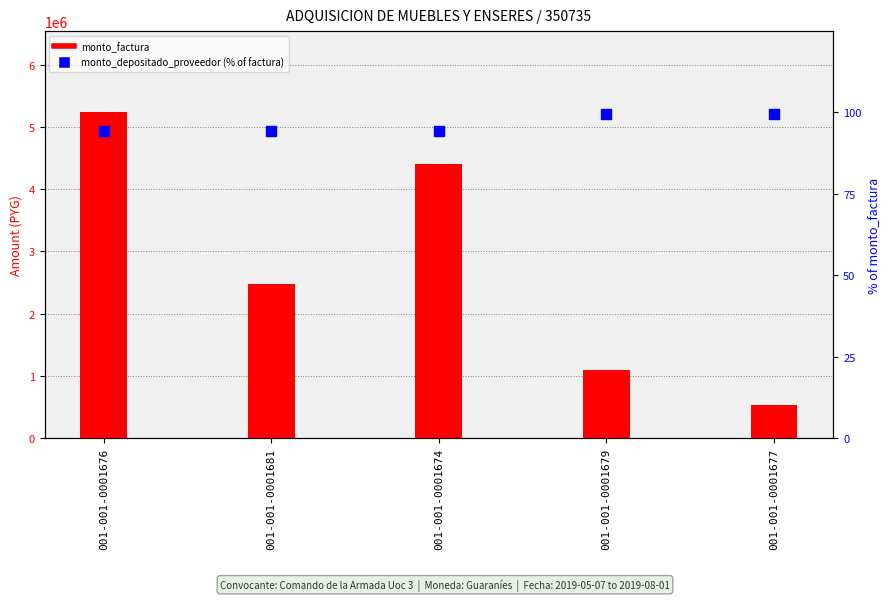

Is the value of monto_depositado_proveedor (% of factura) at 001-001-0001674 greater than the value of monto_factura at 001-001-0001677?

No